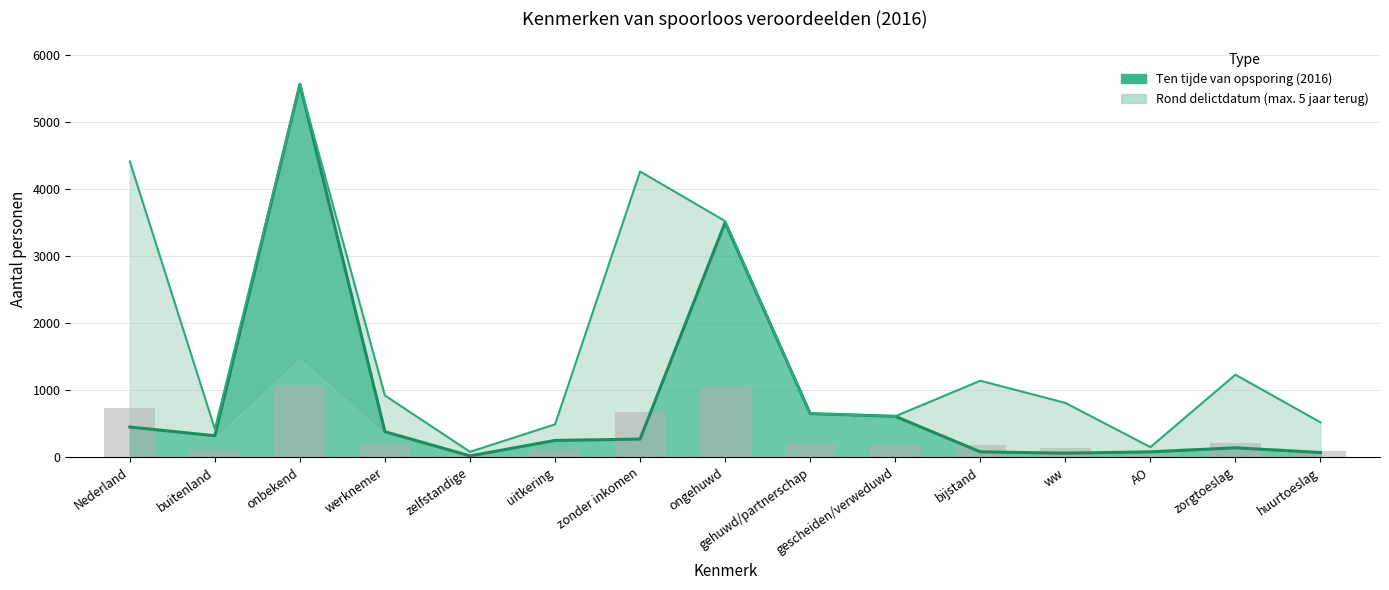

Which label corresponds to the largest value in the chart?

onbekend